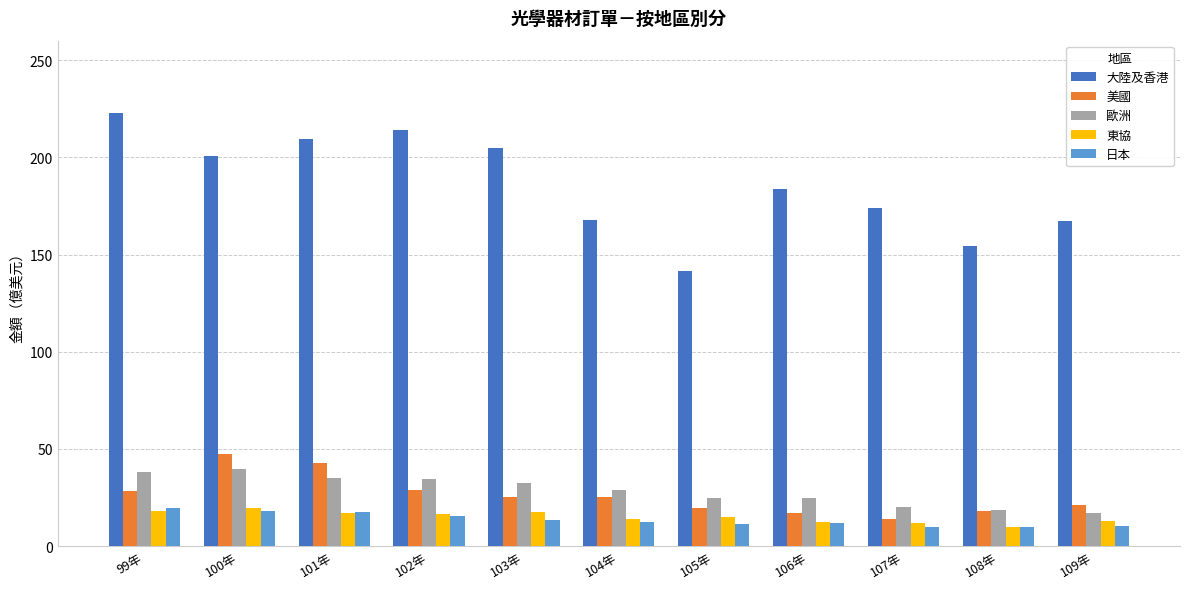

True or false: 日本 has a value of 11.8 at 106年.

True